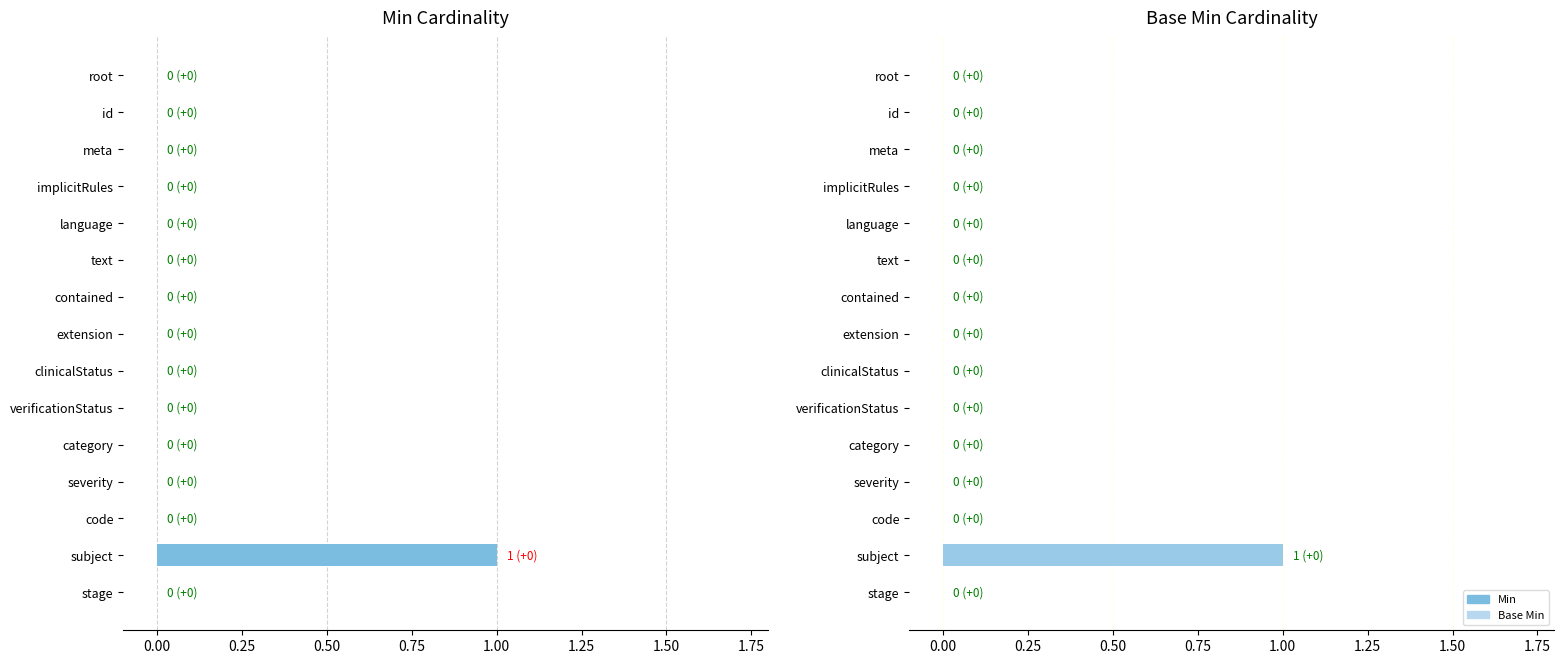

How many values are between 0 and 1?

15